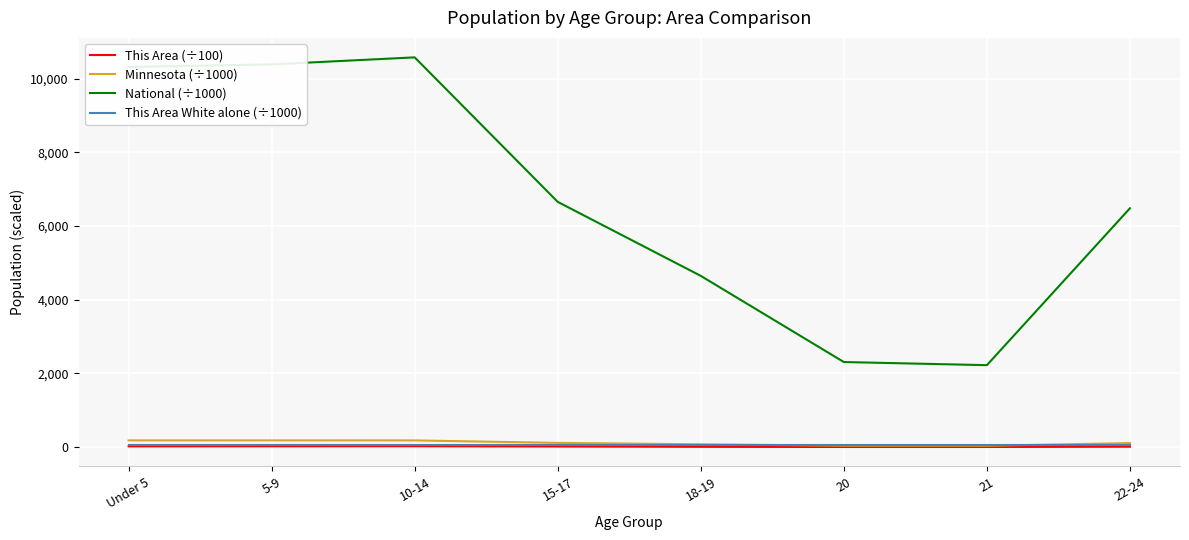

What is the greatest value displayed?

10579.9